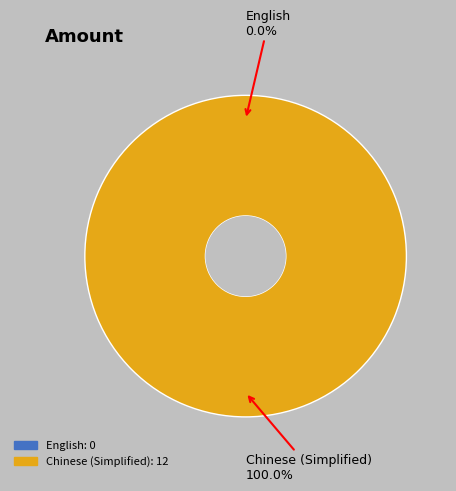

Rank the categories by value from highest to lowest.

Chinese (Simplified), English